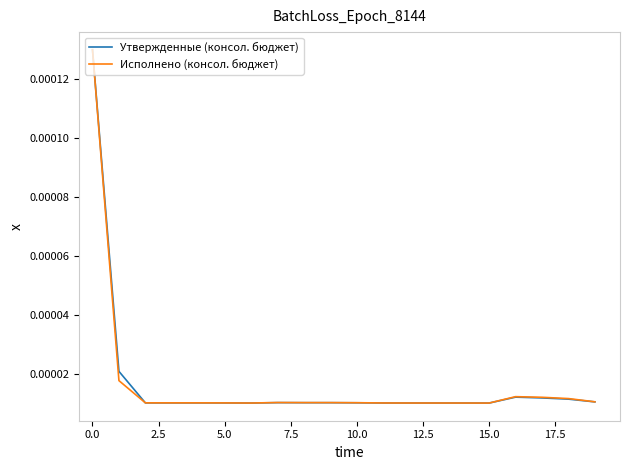

What are all the series names shown in the legend?

Утвержденные (консол. бюджет), Исполнено (консол. бюджет)